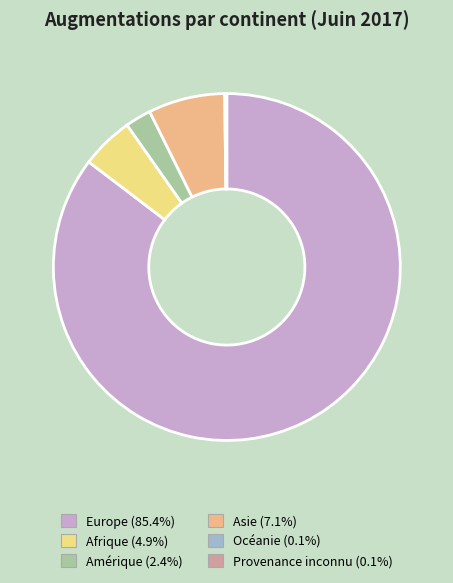

Does any single category account for the majority?

Yes